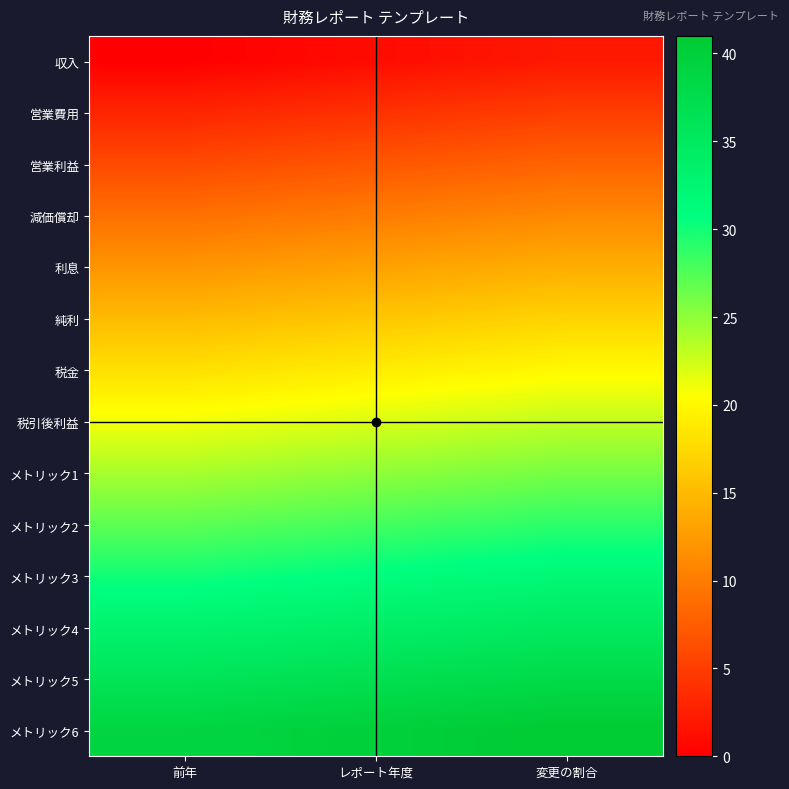

Between 前年 and 変更の割合, which series saw the biggest shift?

収入